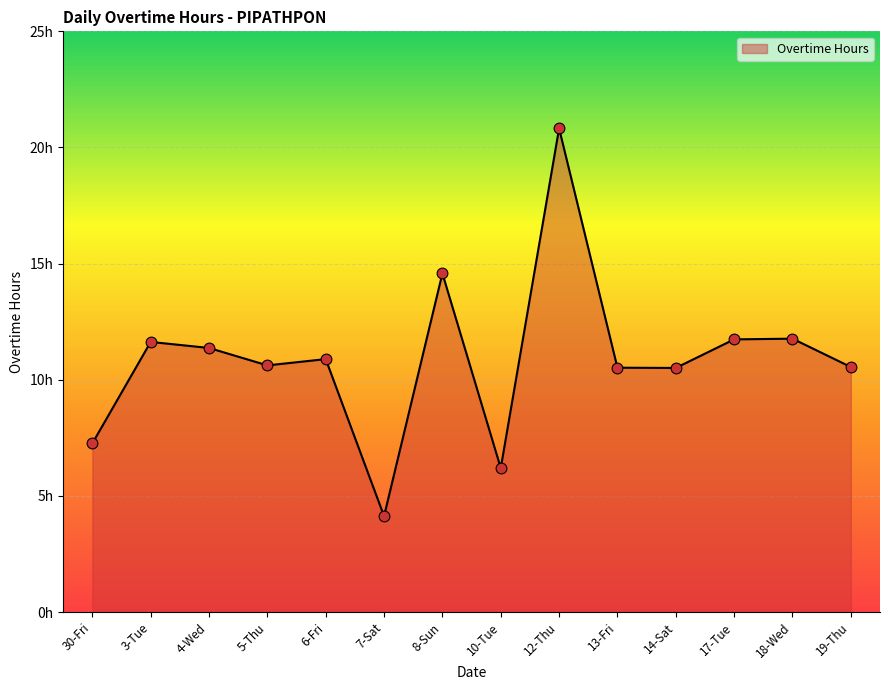

Between 17-Tue and 30-Fri, which is larger?

17-Tue